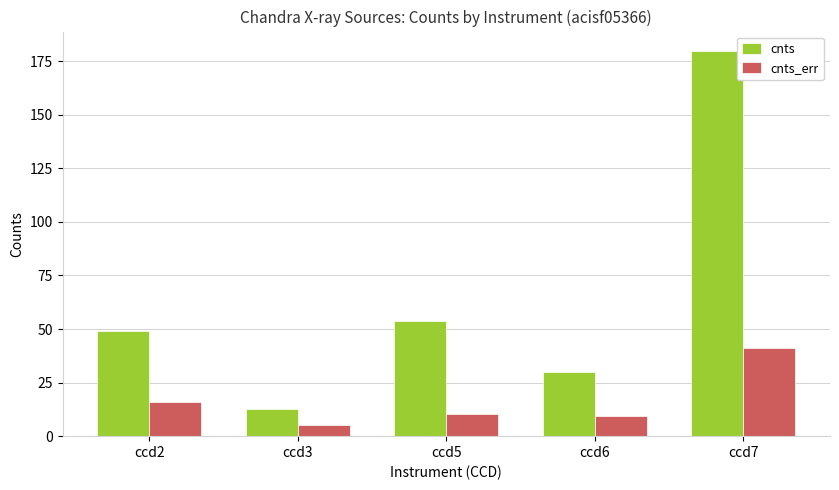

What is the value of the cnts_err bar at the 2nd from the left?

5.4